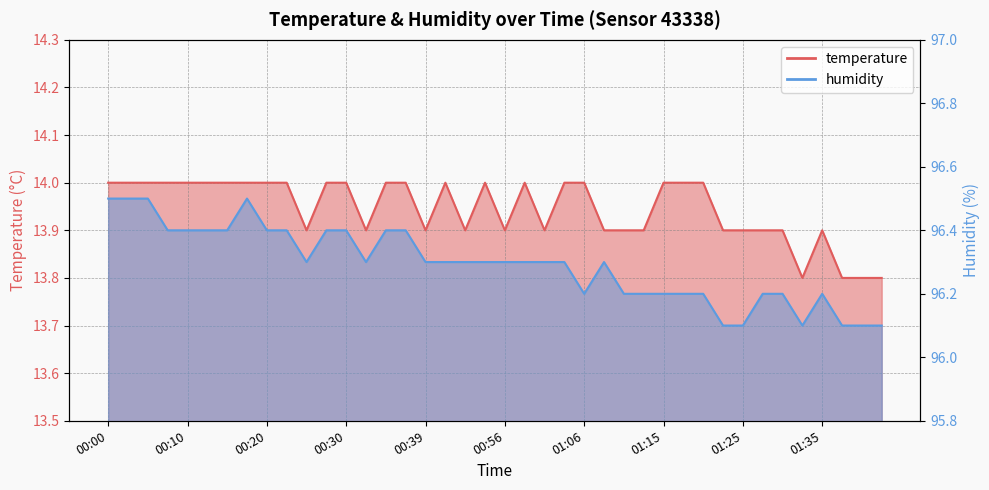

The temperature series shows 14.0 at 00:00. True or false?

True